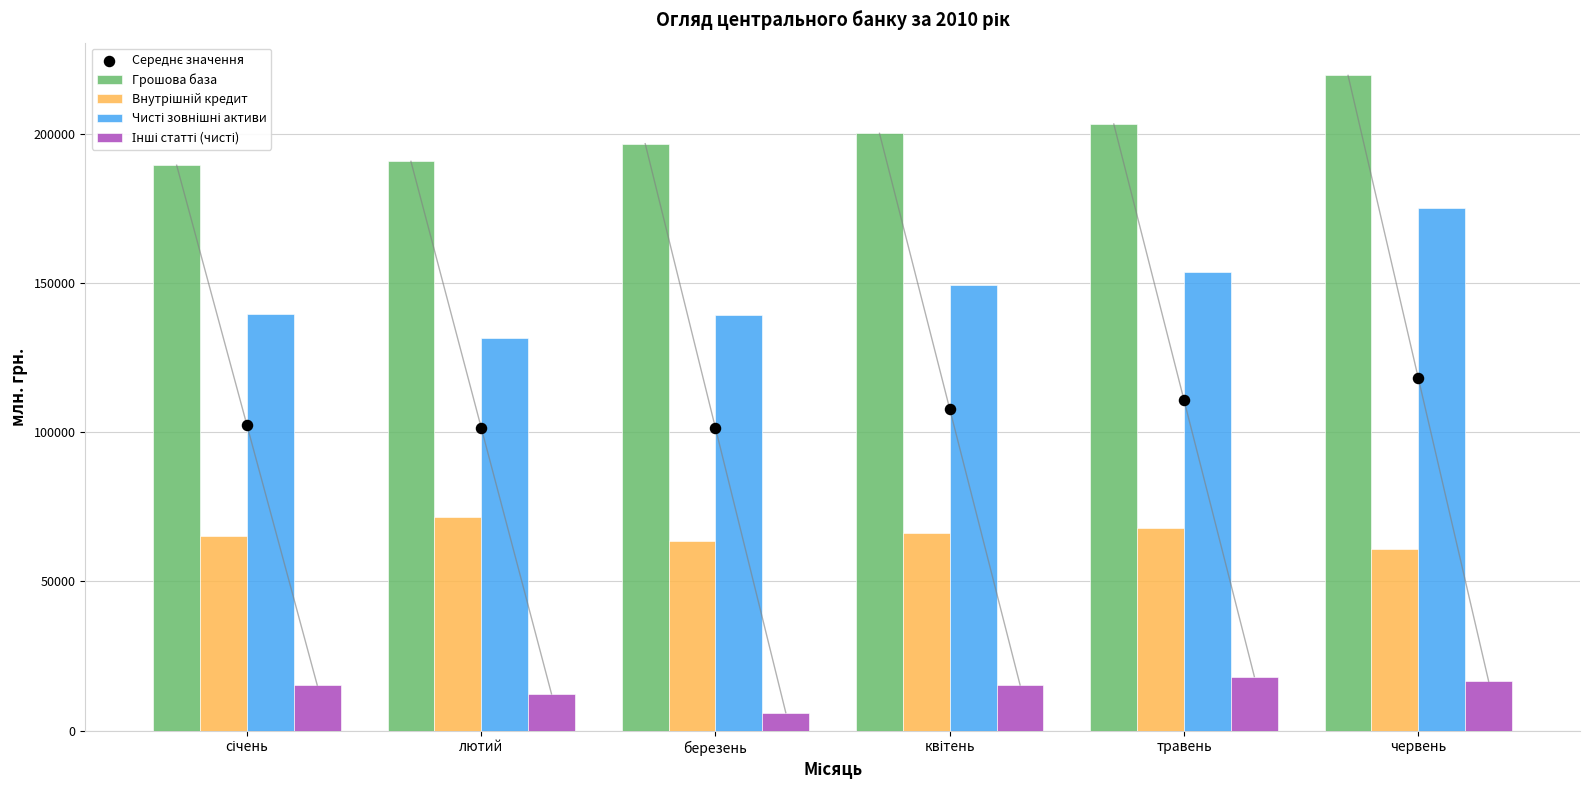

Which series contains the highest Y value?

Грошова база